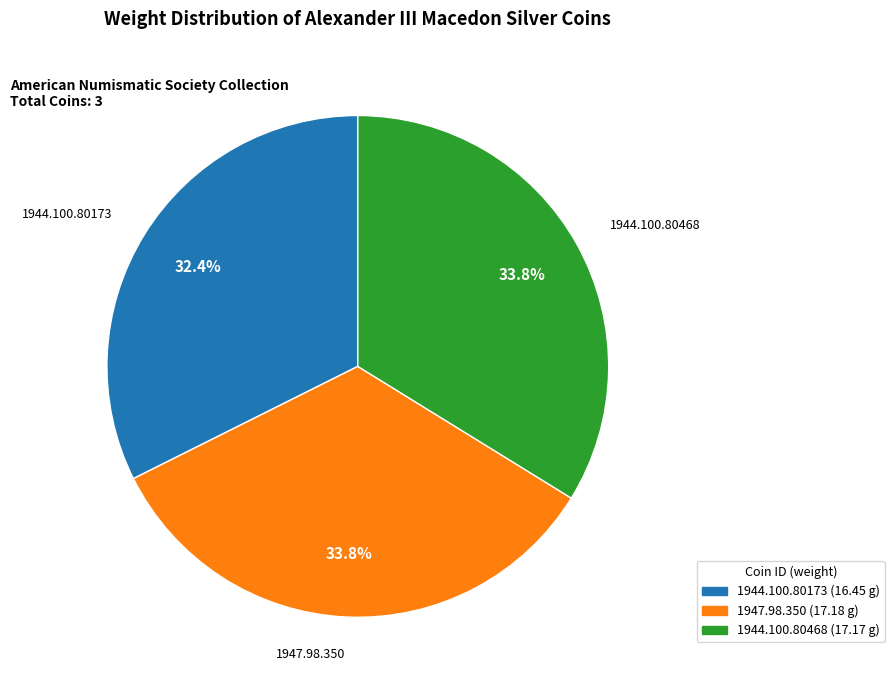

Which category has the smallest portion of the pie?

1944.100.80173